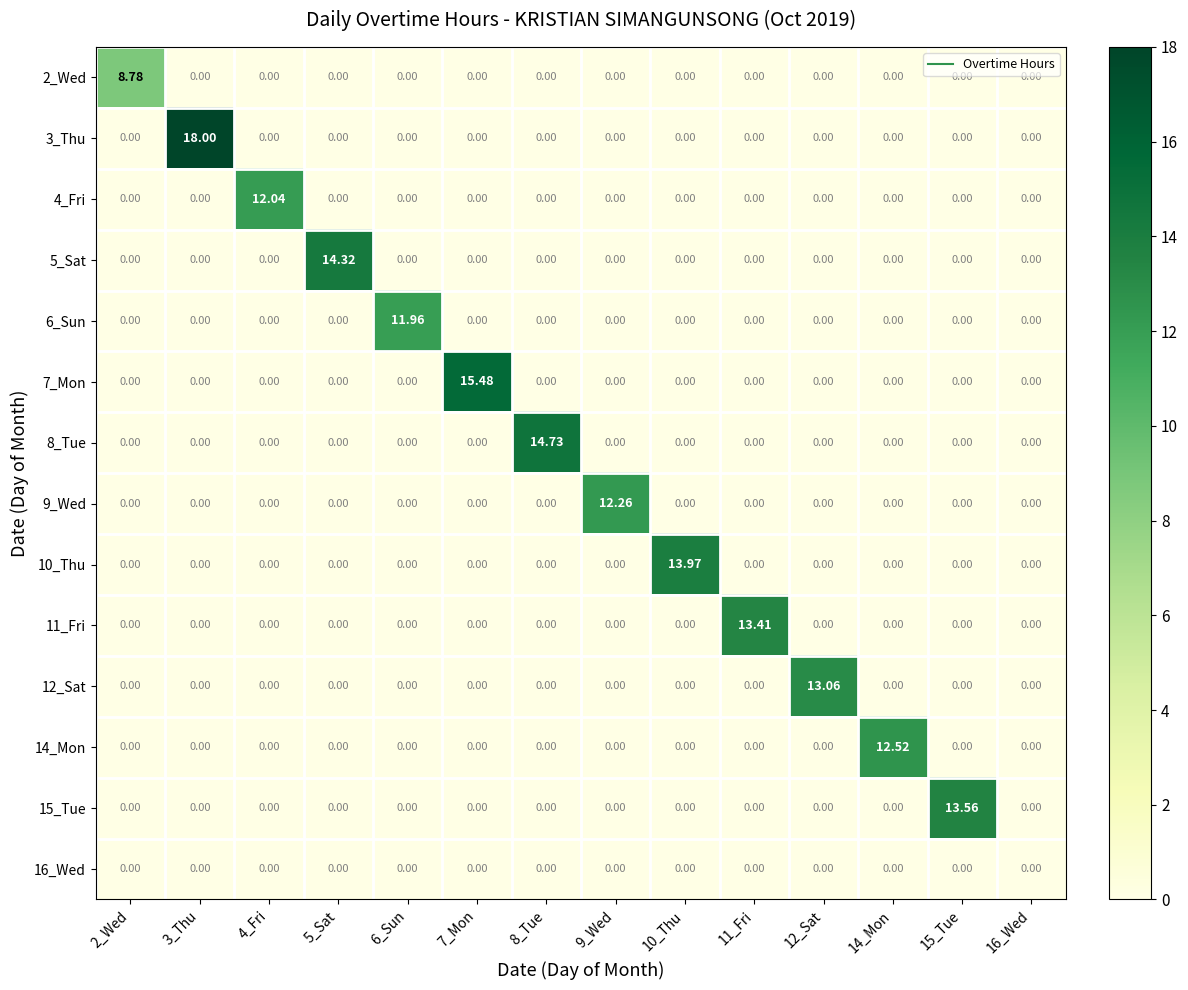

How many categories are shown in the chart?

14